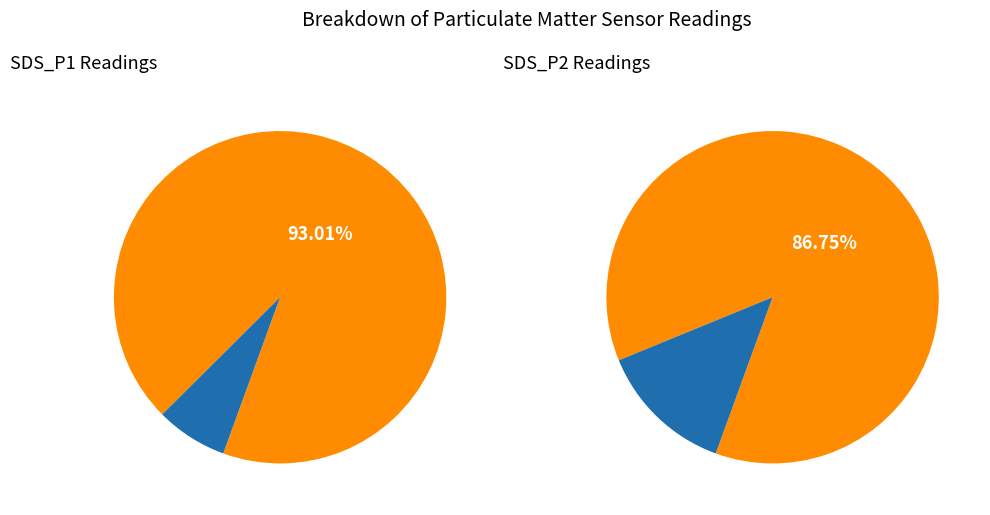

What is the ratio of the value at SDS_P2_mean to the value at SDS_P1_mean?

0.7